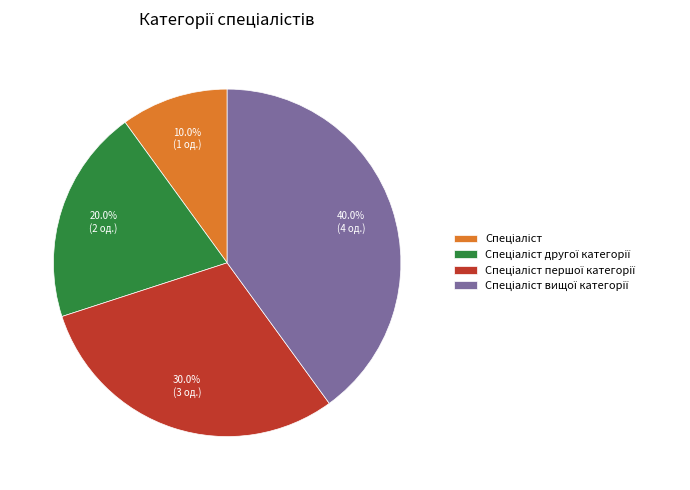

Is there any slice that represents more than half of the pie?

No